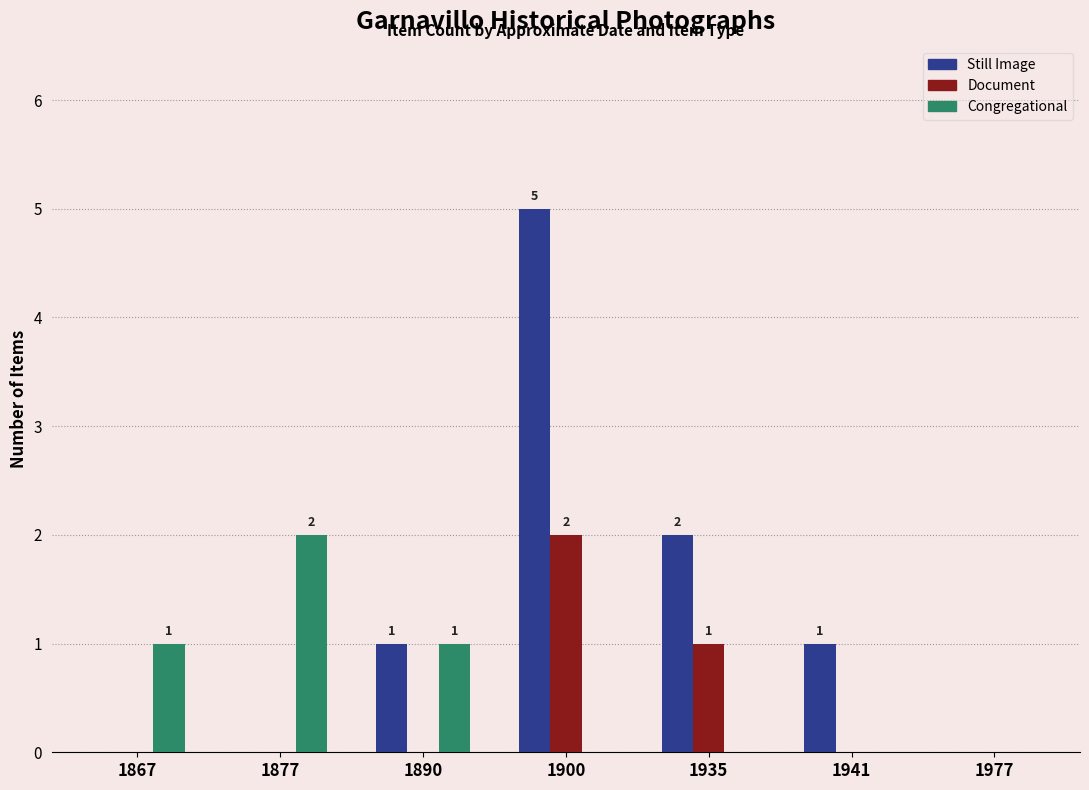

Which series has the largest range (max minus min)?

Still Image